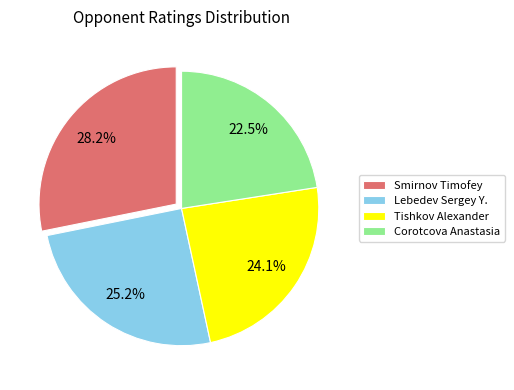

Between Lebedev Sergey Y. and Tishkov Alexander, which is larger?

Lebedev Sergey Y.